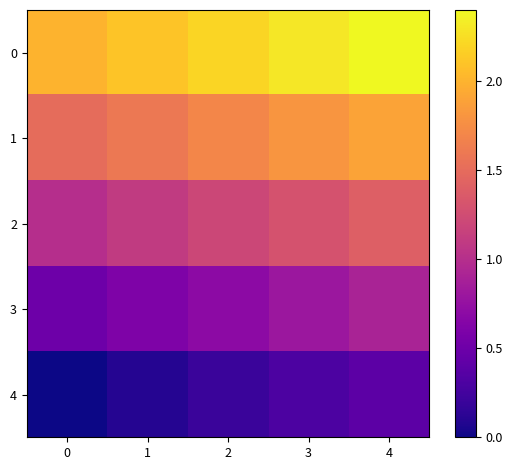

What is the difference between the highest and lowest values at 2?

2.0